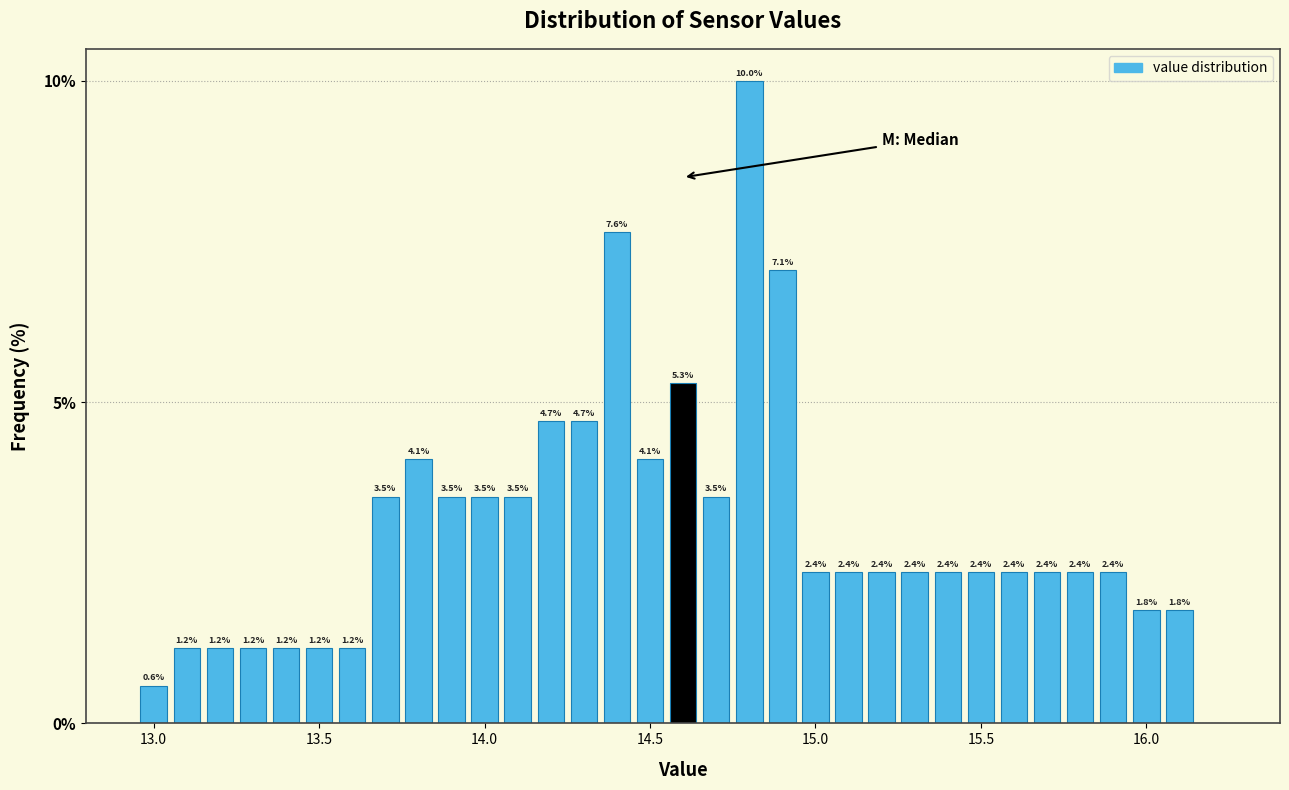

Read against the x-axis, roughly where is the centre of the tallest bar?

14.80